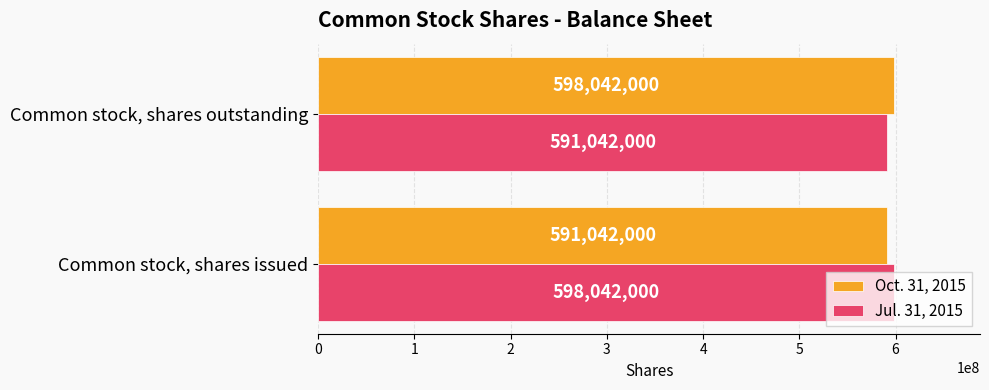

What is the spread (max minus min) of values at Common stock, shares outstanding?

7000000